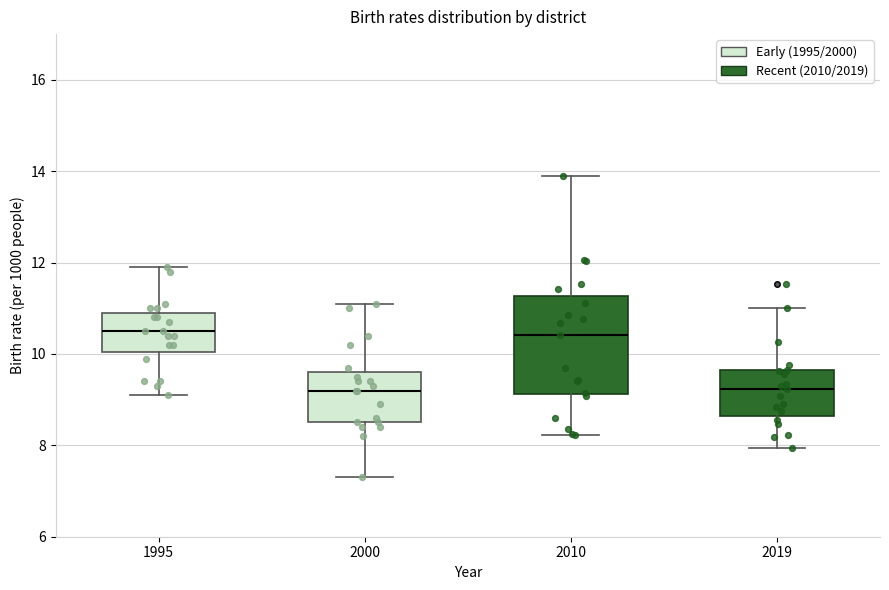

Reading left to right, transcribe this box plot: for each box, give where its median line is, the range the box spans, and where its two whiskers end, as read against the y-axis. The values are not printed on the chart, so give them approximately, as read against the axis.

1995: median 10.6, box 10.0 to 11.0, whiskers 9.2 to 12.0
2000: median 9.2, box 8.6 to 9.6, whiskers 7.4 to 11.2
2010: median 10.4, box 9.2 to 11.2, whiskers 8.2 to 13.8
2019: median 9.2, box 8.6 to 9.6, whiskers 8.0 to 11.0